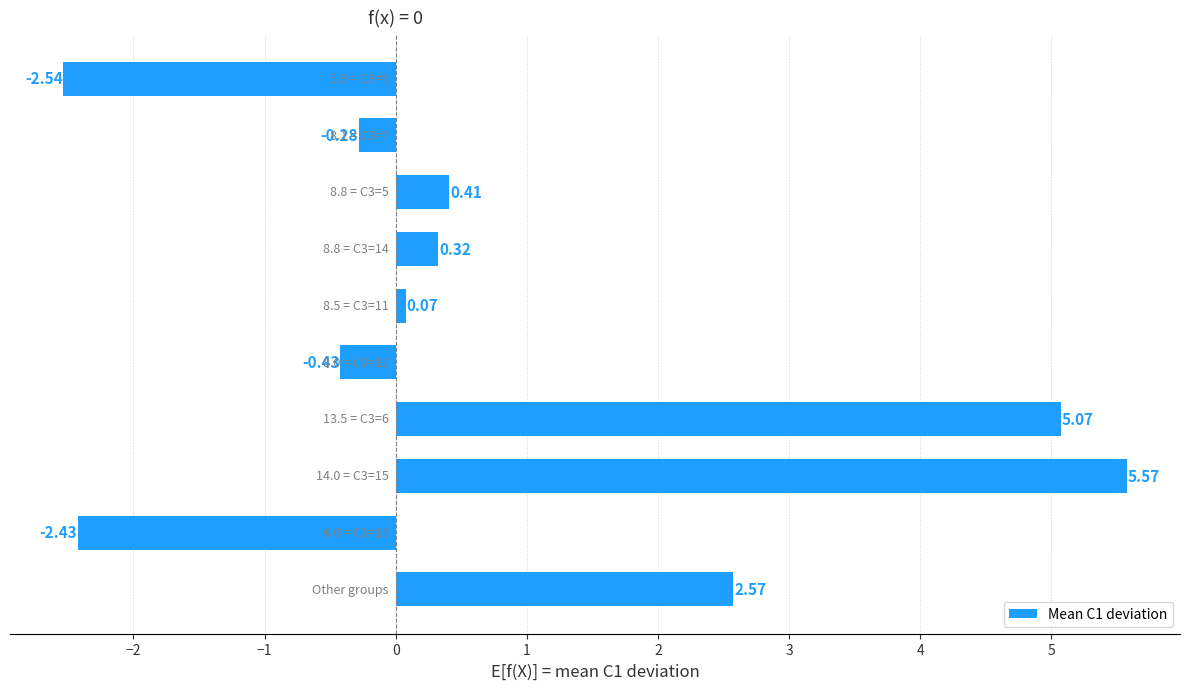

How many data points are above 0?

6